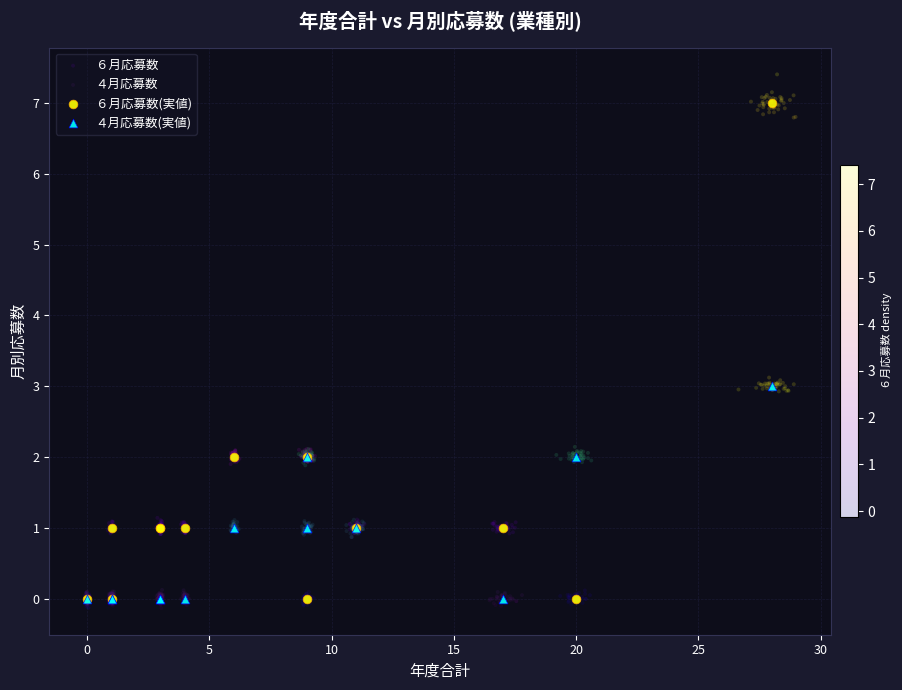

What are all the series names shown in the legend?

６月応募数, ４月応募数, ６月応募数(実値), ４月応募数(実値)